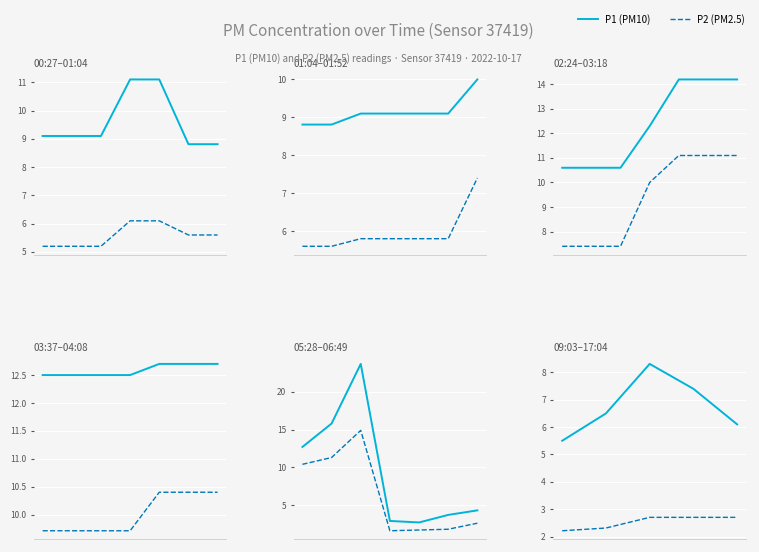

Is it true that P2 equals 2.7 at 4?

True